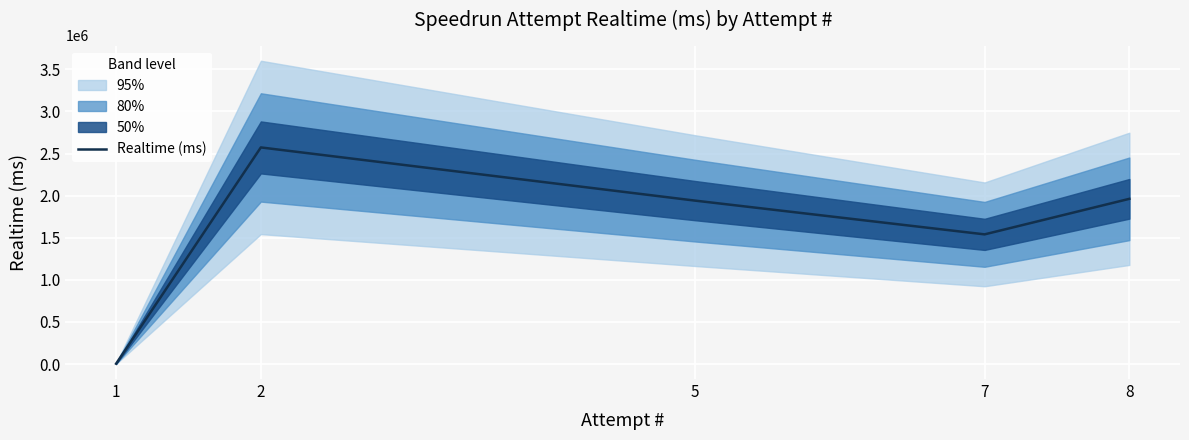

List the labels in order of value, largest first.

2, 8, 5, 7, 1